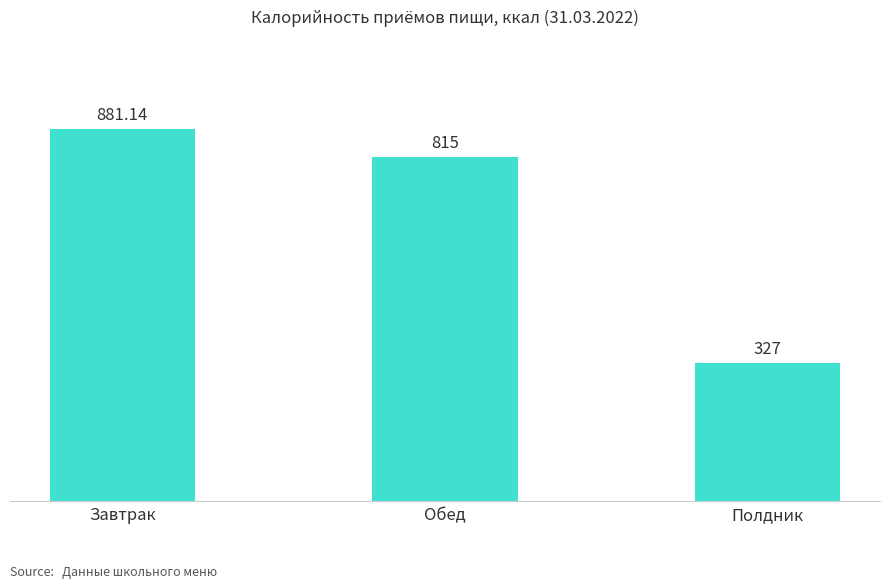

Which category has the highest value across all series?

Завтрак